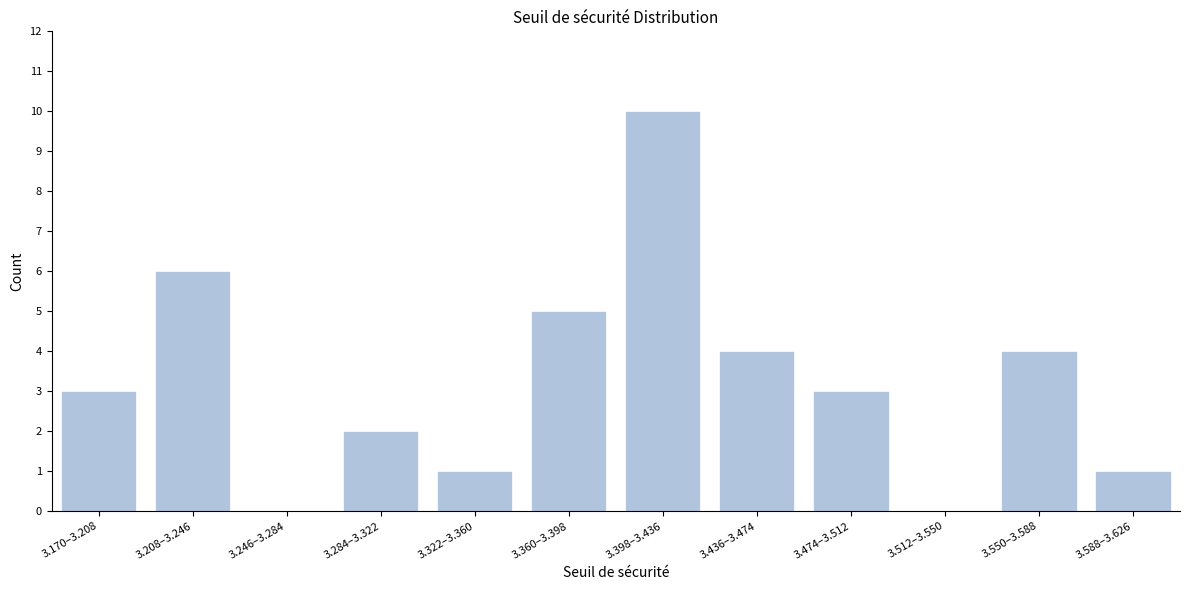

Reading left to right, transcribe all the data shown in this chart.

3.170–3.208=3	3.208–3.246=6	3.246–3.284=0	3.284–3.322=2	3.322–3.360=1	3.360–3.398=5	3.398–3.436=10	3.436–3.474=4	3.474–3.512=3	3.512–3.550=0	3.550–3.588=4	3.588–3.626=1